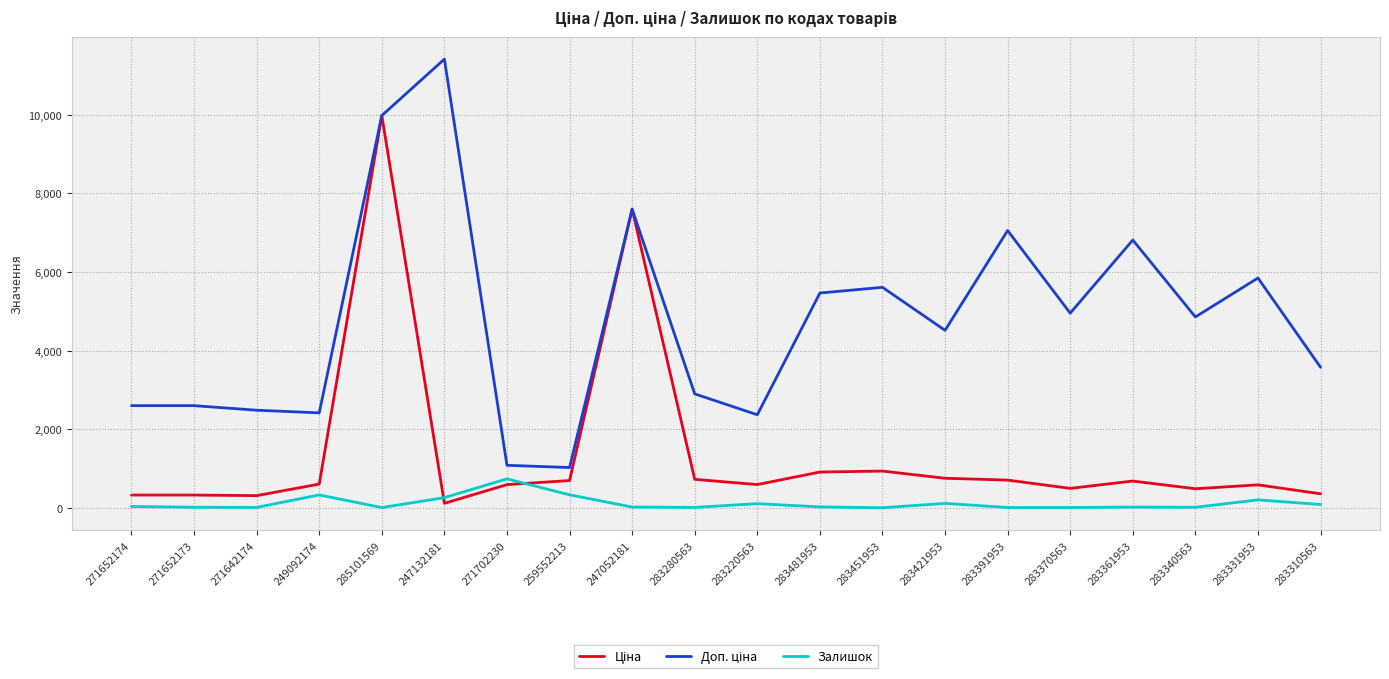

What is the spread (max minus min) of values at 249092174?

2086.8